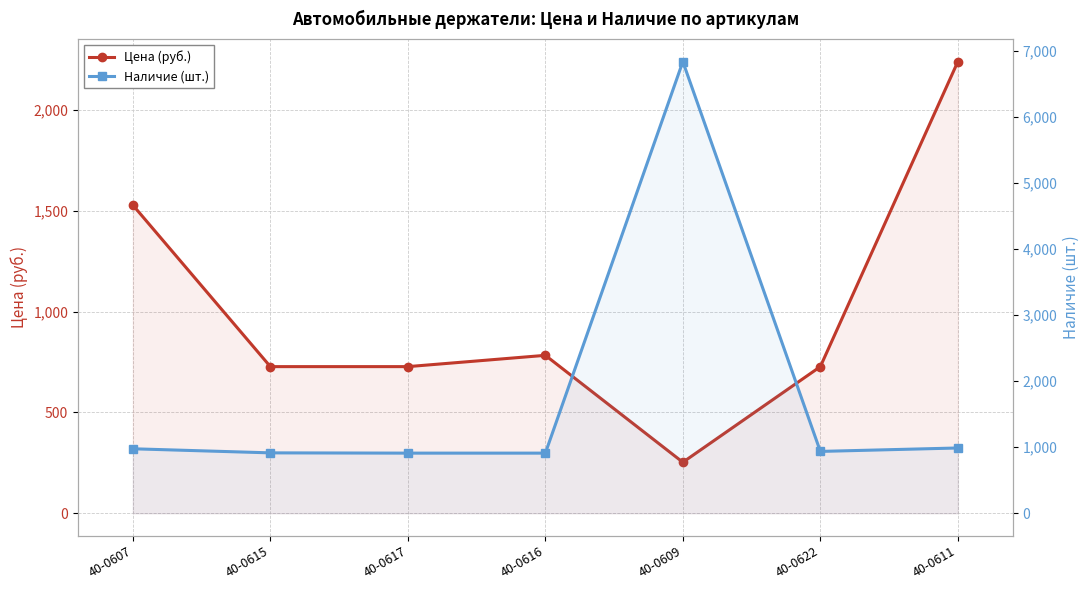

What is the total value across all series at 40-0616?

1693.9